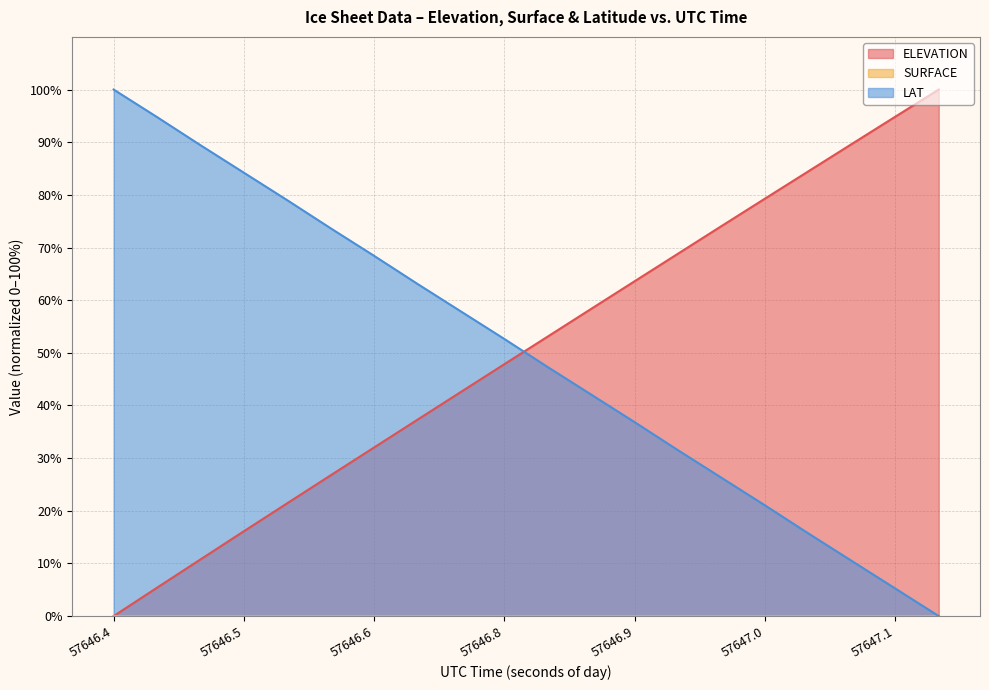

Between 57646.5949 and 57646.9226, which is larger?

57646.9226